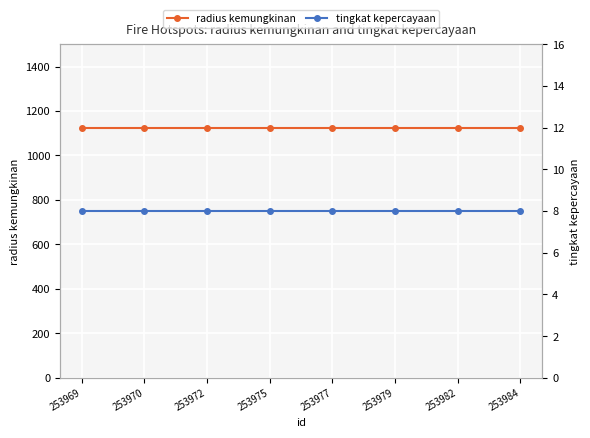

What is the spread (max minus min) of values at 253977?

1117